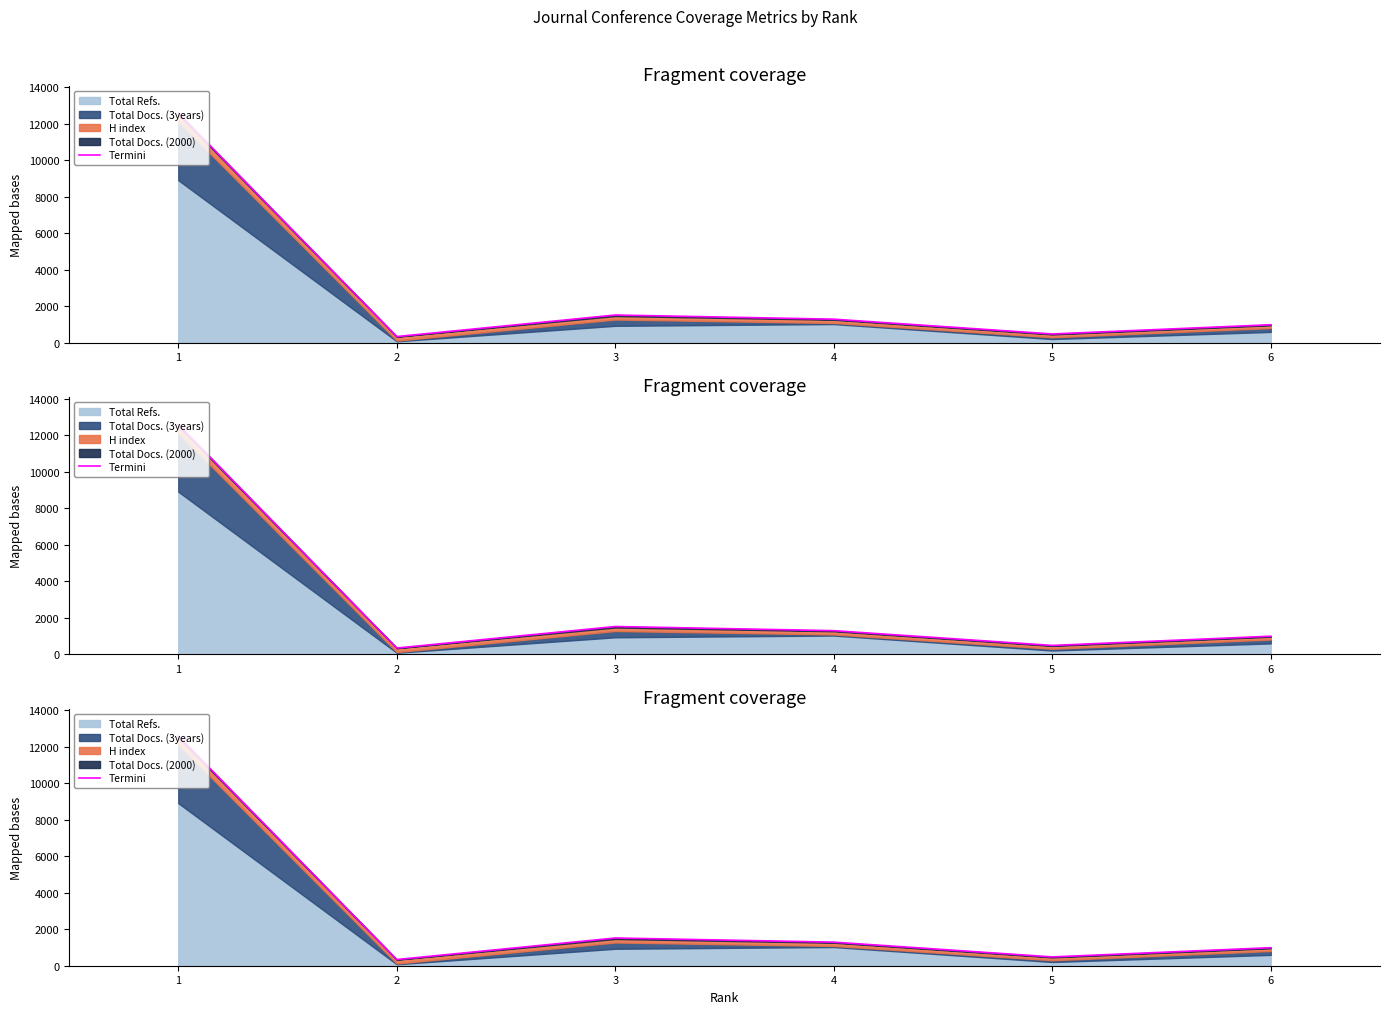

What is the difference between the maximum and minimum values?

12255